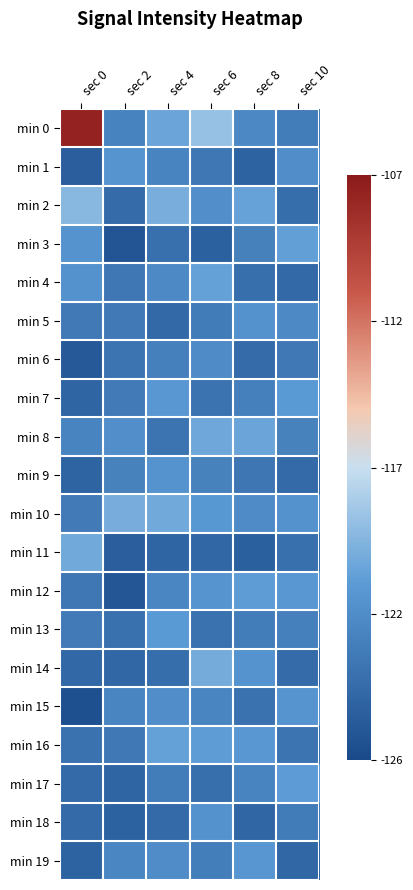

How many distinct data groups are displayed?

20